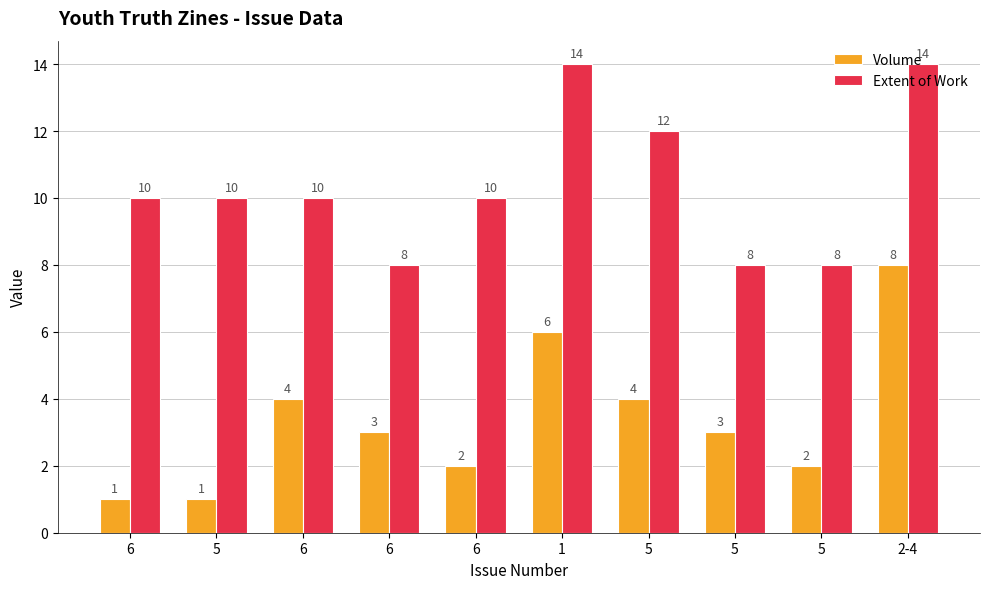

True or false: Volume has a value of 1 at 5.

True